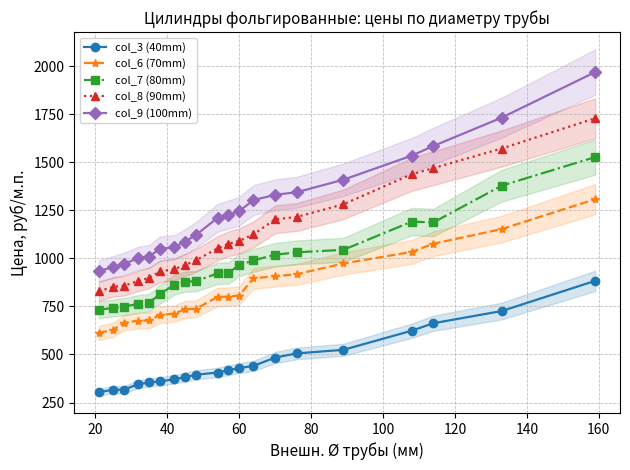

How many series are shown in this chart?

5